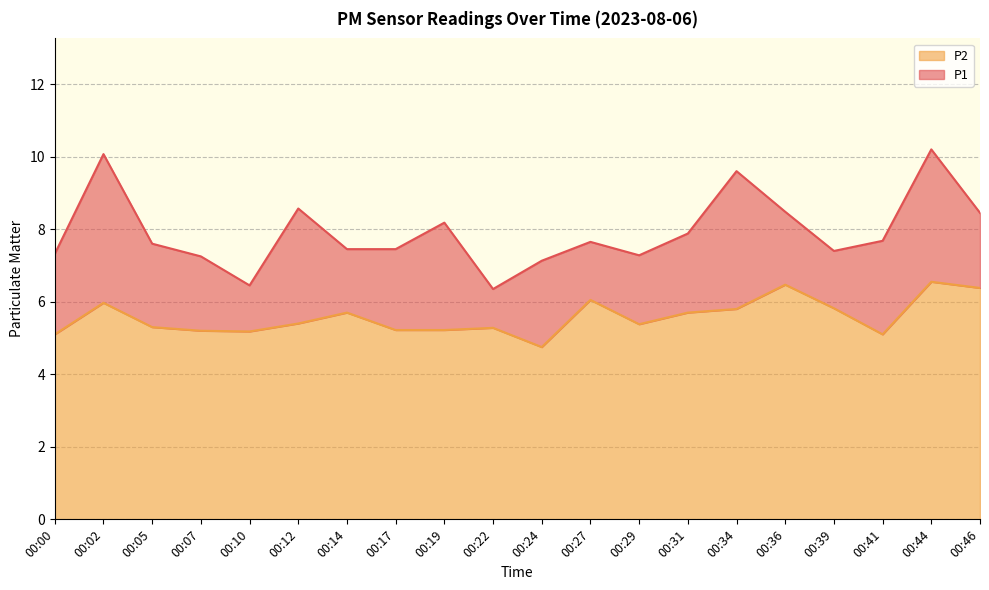

True or false: P1 and P2 cross at least once.

False